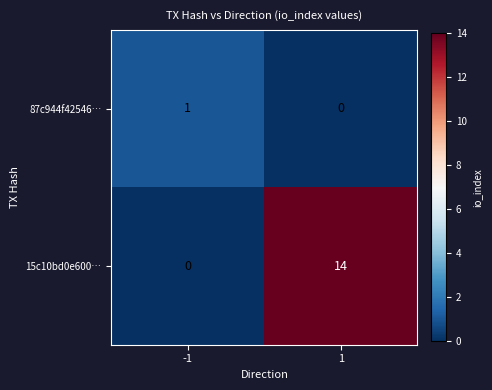

Between -1 and 1, which series saw the biggest shift?

15c10bd0e600…